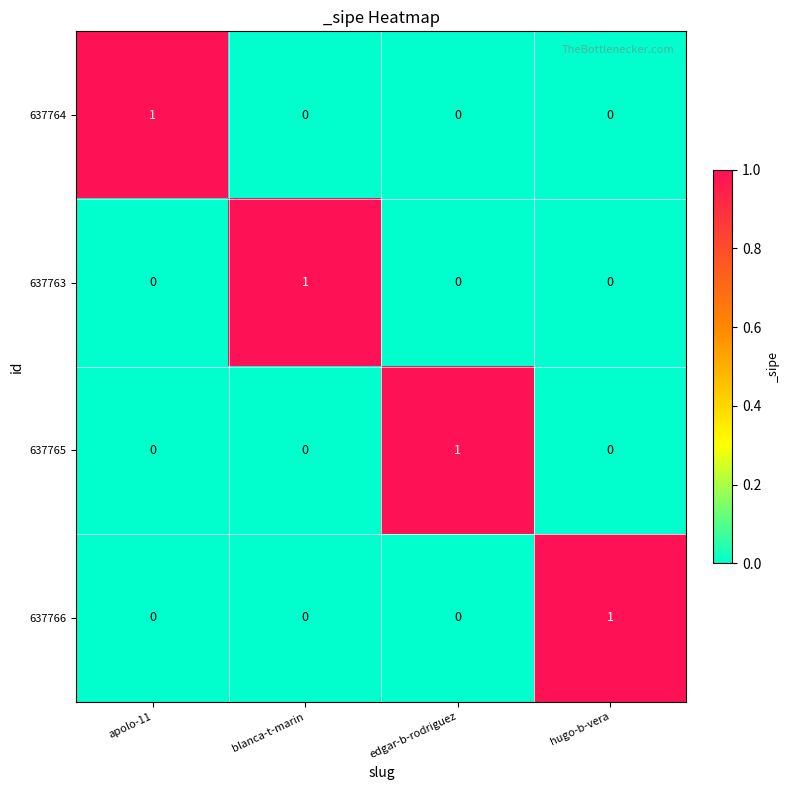

What is the total value across all series at apolo-11?

1